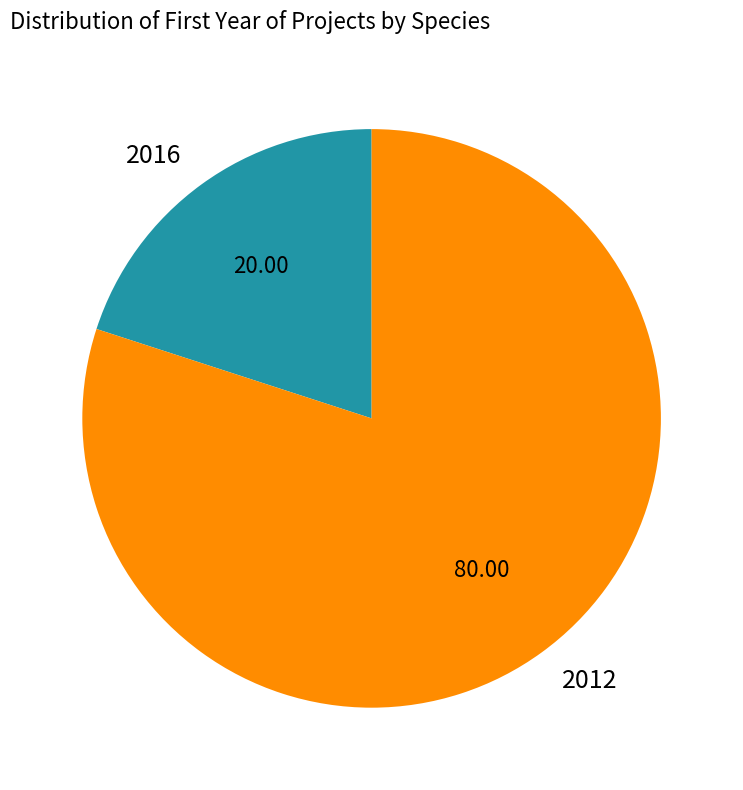

Which slice is the smallest?

2016